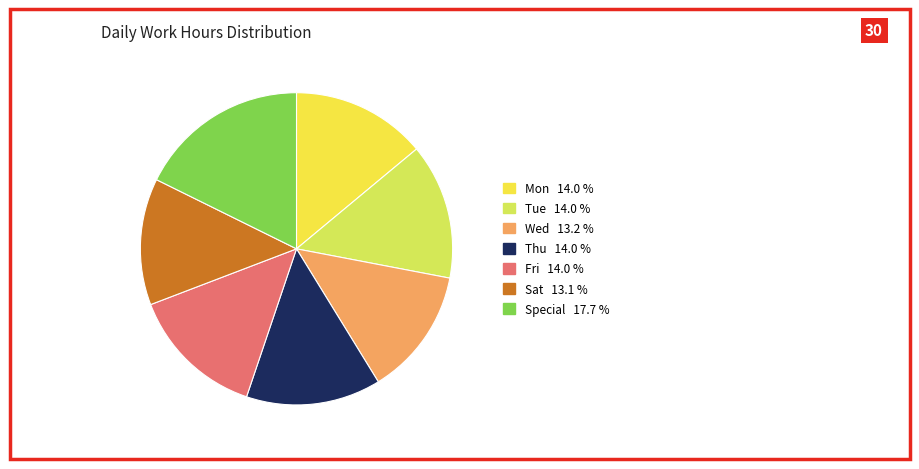

How many segments does this pie chart have?

7